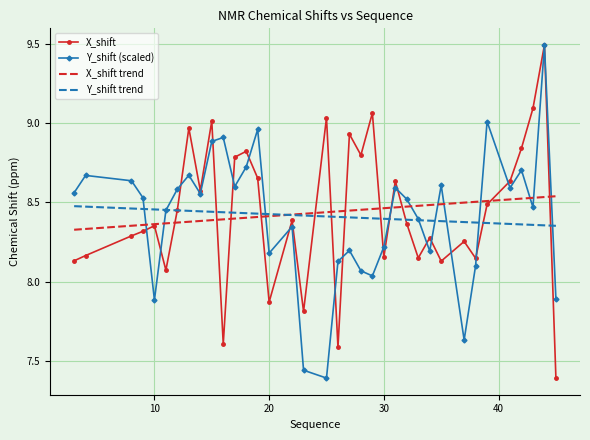

What is the maximum value shown in the chart?

9.5